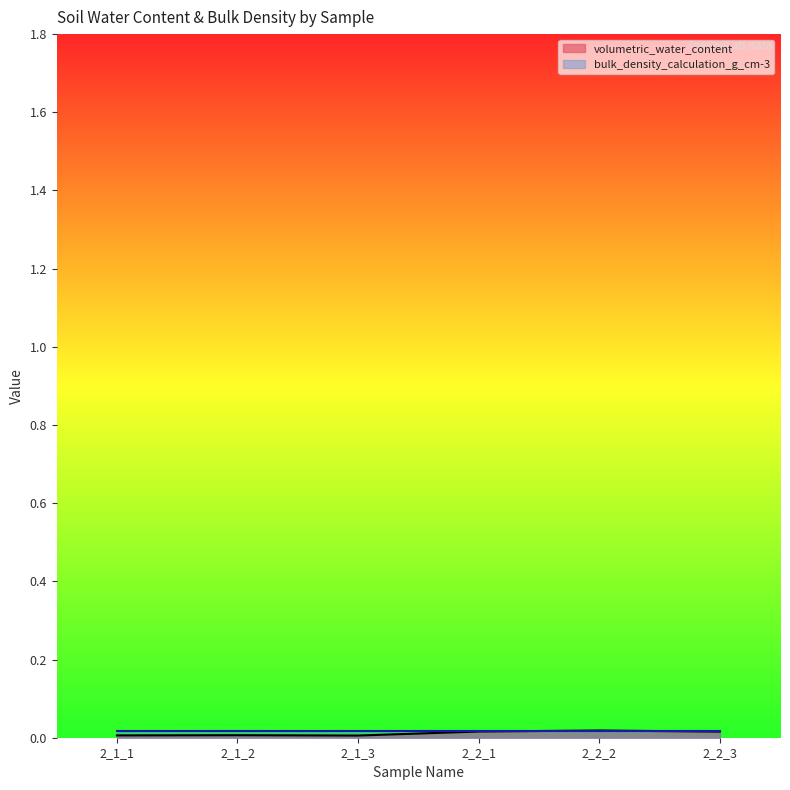

How many data points does each series have?

6